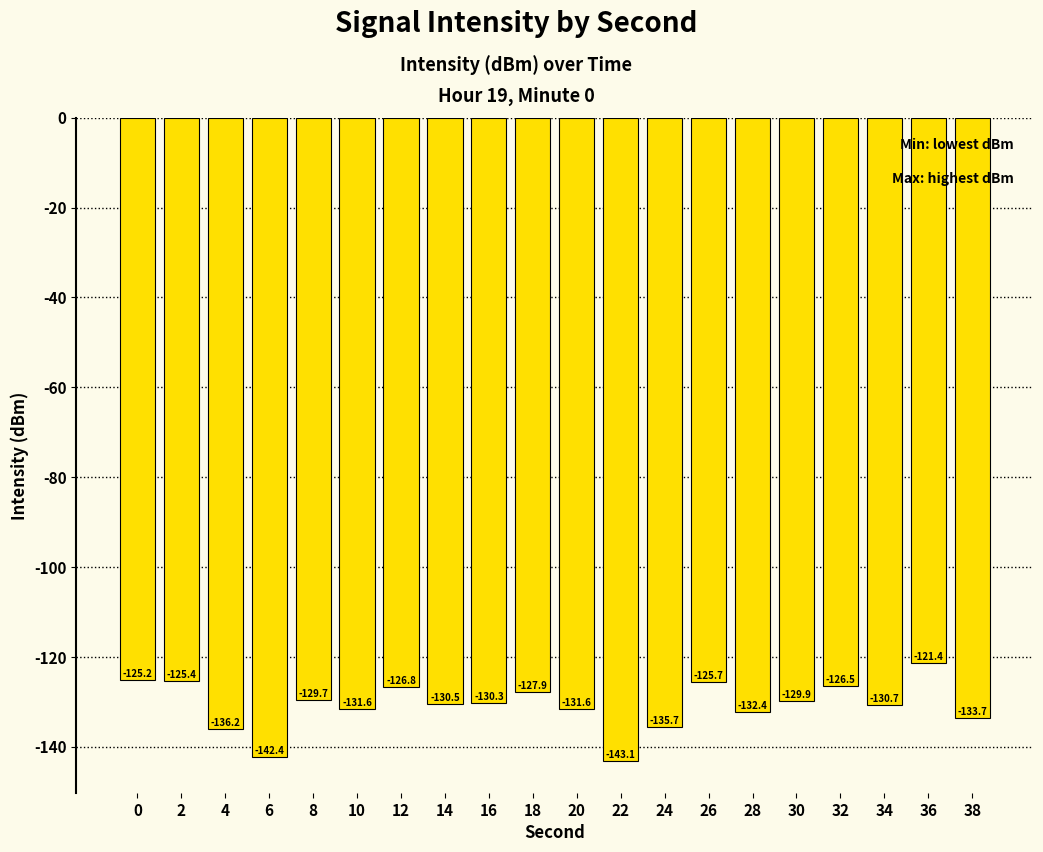

What is the minimum value shown in the chart?

-143.1